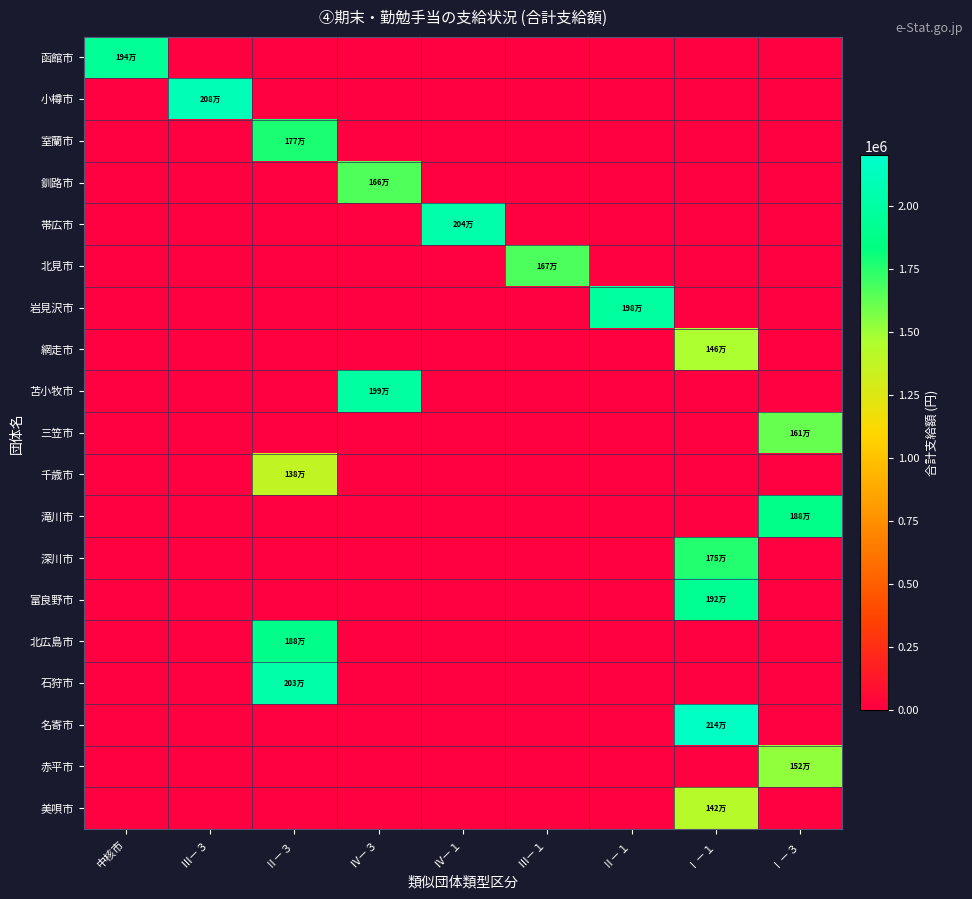

At how many categories does at least one series exceed 1463759?

9